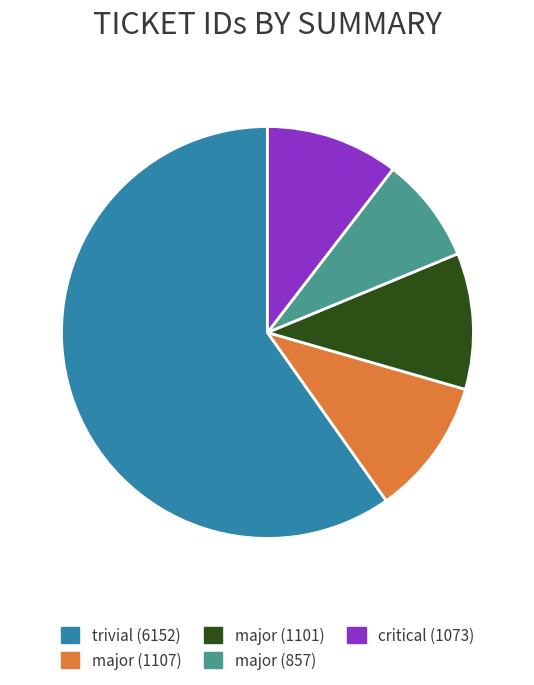

Which category has the biggest portion of the pie?

trivial (6152)